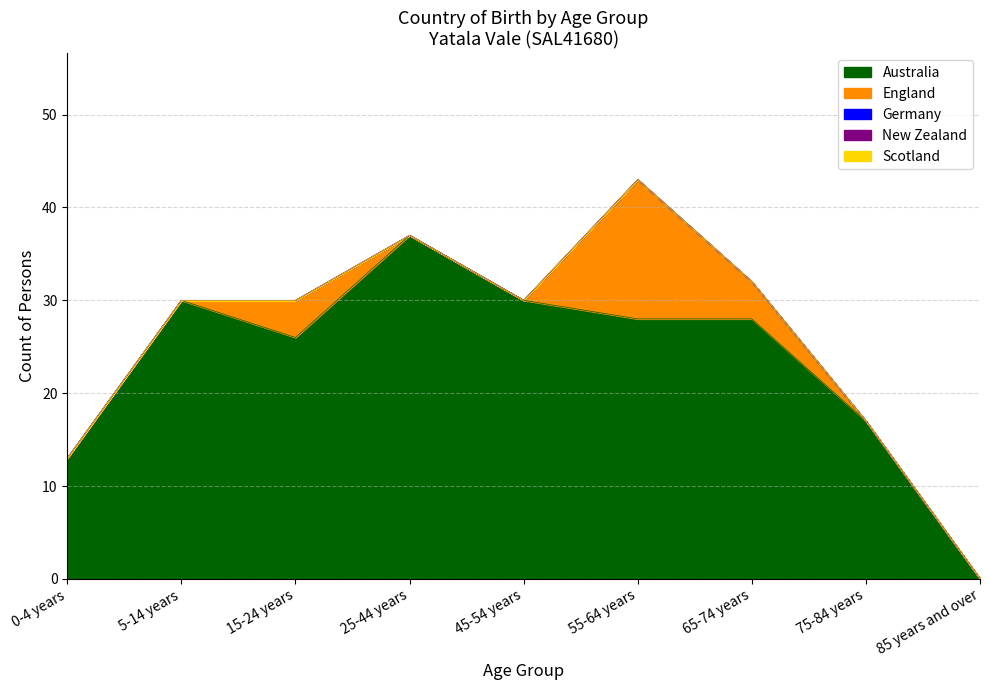

Reading left to right, extract all data points from this chart.

Australia: 13	30	26	37	30	28	28	17	0
England: 0	0	4	0	0	15	4	0	0
Germany: 0	0	0	0	0	0	0	0	0
New Zealand: 0	0	0	0	0	0	0	0	0
Scotland: 0	0	0	0	0	0	0	0	0